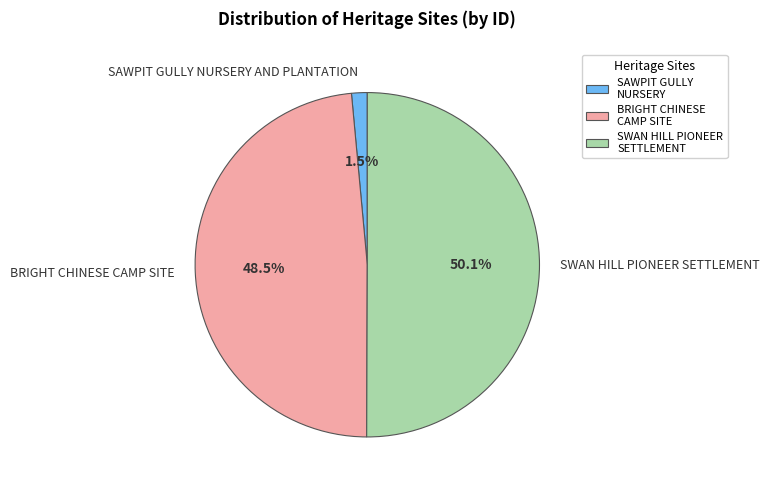

To the nearest percent, what is the difference between the SAWPIT GULLY NURSERY AND PLANTATION and BRIGHT CHINESE CAMP SITE slice percentages?

47%